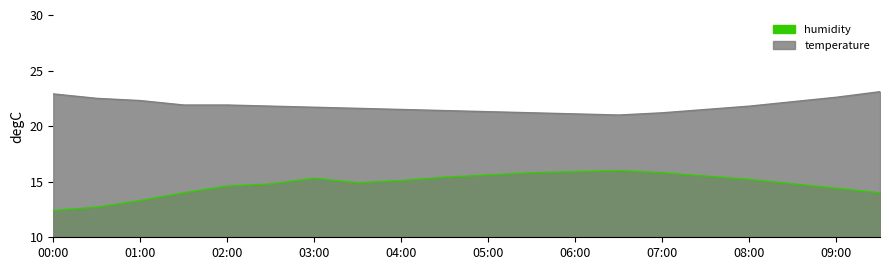

What position from the right is 00:30?

19